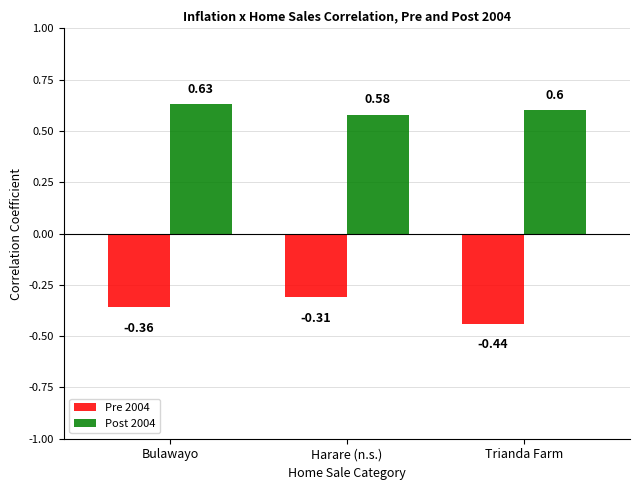

Does the chart contain any negative values?

Yes